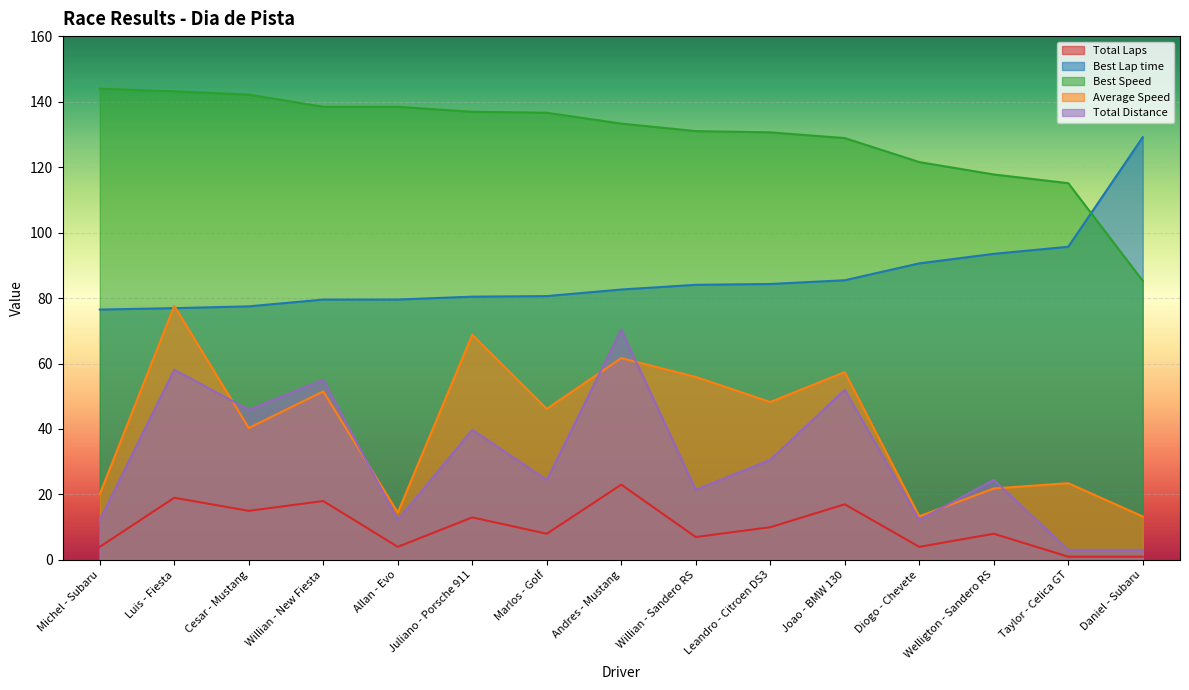

How many intersections are there between Average Speed and Best Lap time?

2